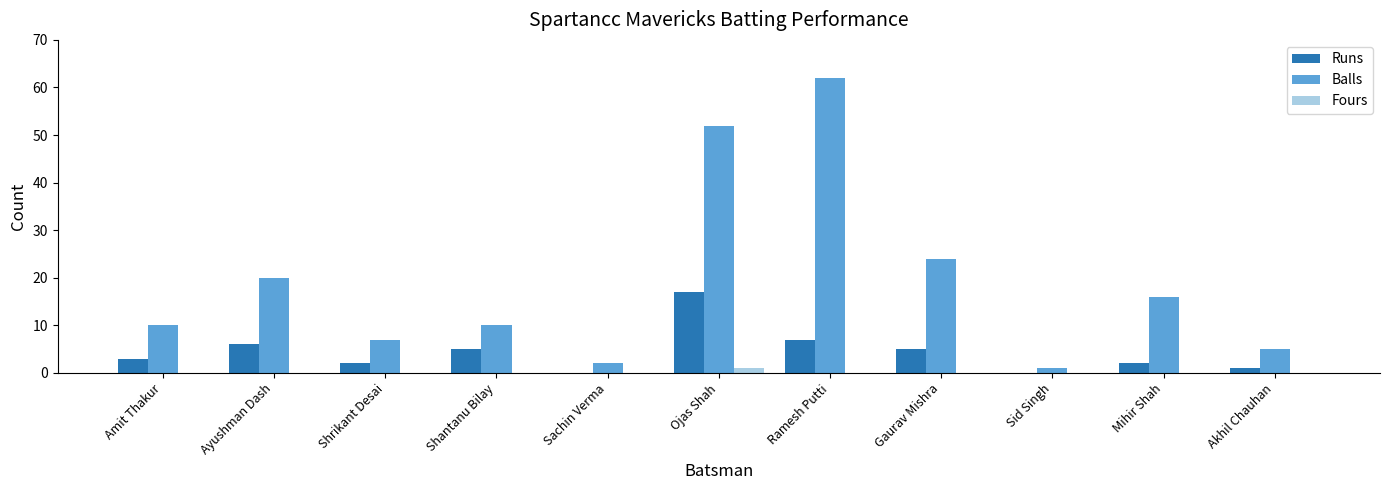

Reading left to right, what are all the values shown in this chart?

Runs: Amit Thakur=3	Ayushman Dash=6	Shrikant Desai=2	Shantanu Bilay=5	Sachin Verma=0	Ojas Shah=17	Ramesh Putti=7	Gaurav Mishra=5	Sid Singh=0	Mihir Shah=2	Akhil Chauhan=1
Balls: Amit Thakur=10	Ayushman Dash=20	Shrikant Desai=7	Shantanu Bilay=10	Sachin Verma=2	Ojas Shah=52	Ramesh Putti=62	Gaurav Mishra=24	Sid Singh=1	Mihir Shah=16	Akhil Chauhan=5
Fours: Amit Thakur=0	Ayushman Dash=0	Shrikant Desai=0	Shantanu Bilay=0	Sachin Verma=0	Ojas Shah=1	Ramesh Putti=0	Gaurav Mishra=0	Sid Singh=0	Mihir Shah=0	Akhil Chauhan=0